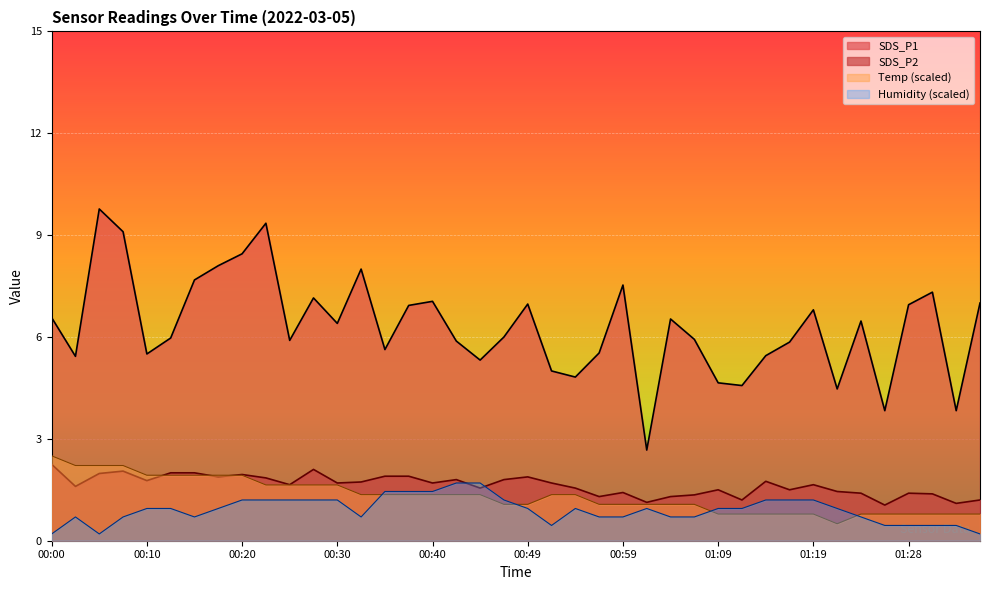

What is the difference between the highest and lowest values at 01:36?

5.8